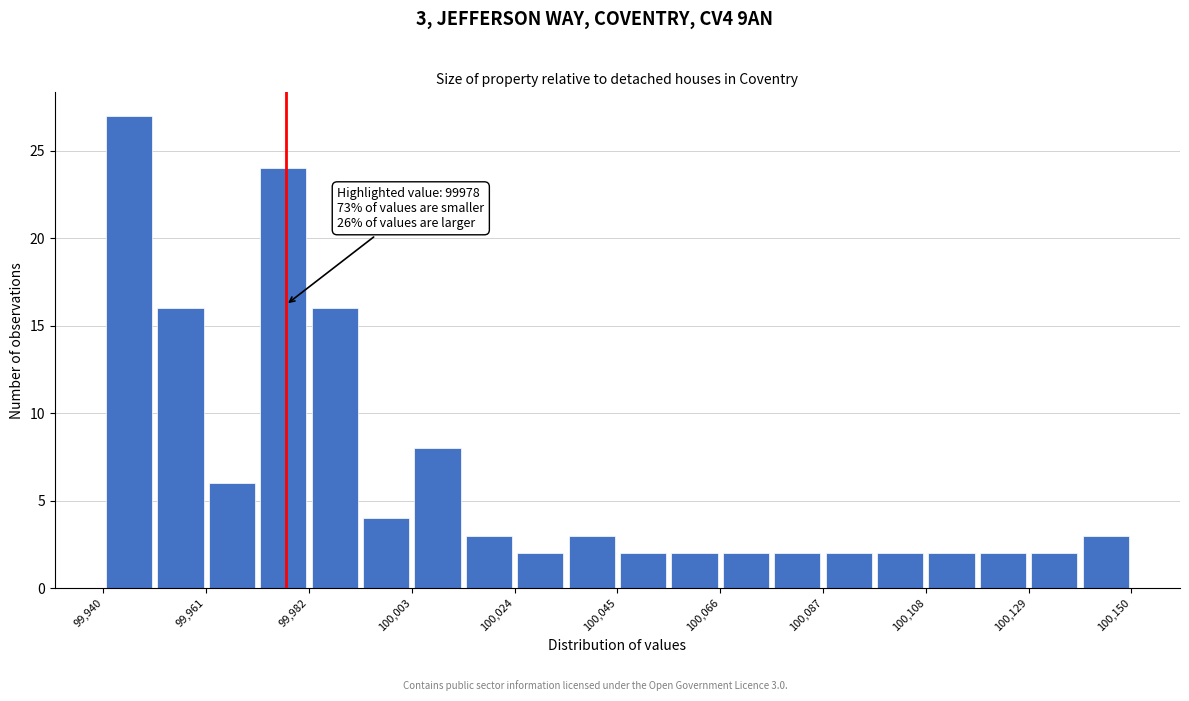

Around what value on the x-axis is the tallest bar? Give the approximate position of its centre, as read against the axis.

99945